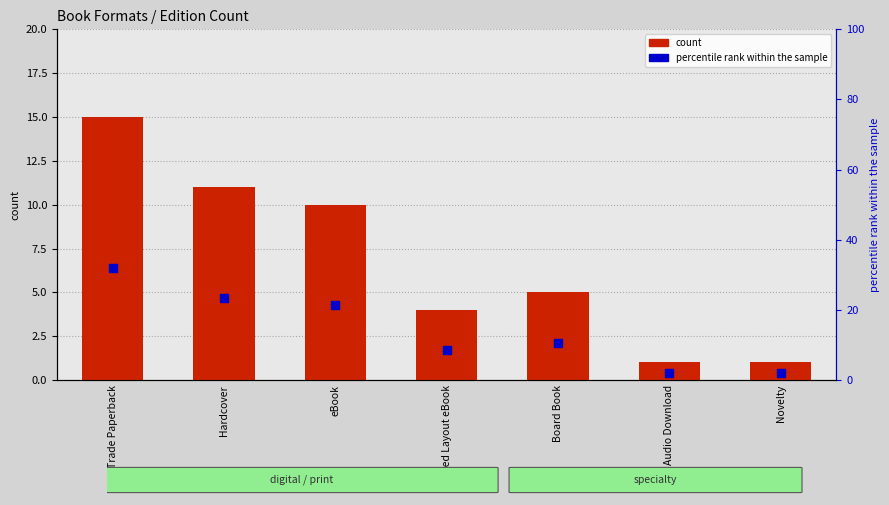

Which series reaches the maximum Y coordinate?

percentile rank within the sample